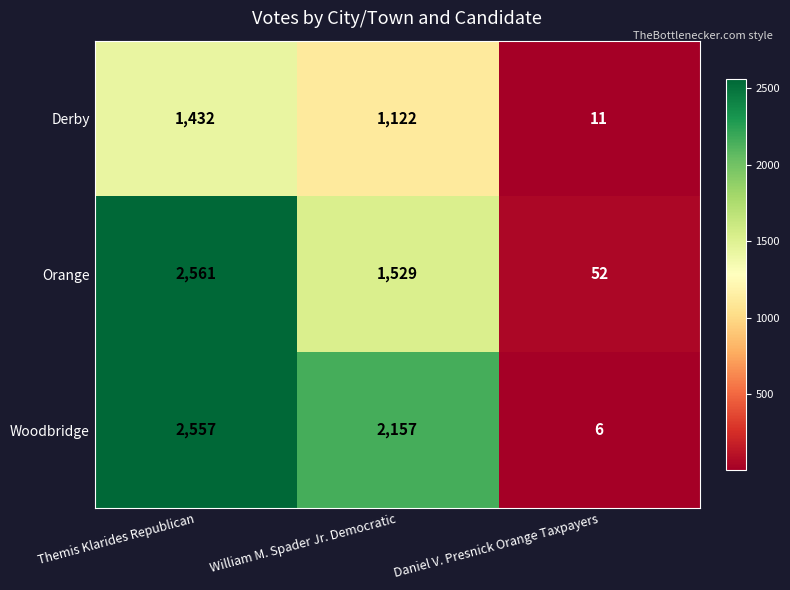

Reading left to right, extract all data points from this chart.

Derby: Themis Klarides Republican=1432	William M. Spader Jr. Democratic=1122	Daniel V. Presnick Orange Taxpayers=11
Orange: Themis Klarides Republican=2561	William M. Spader Jr. Democratic=1529	Daniel V. Presnick Orange Taxpayers=52
Woodbridge: Themis Klarides Republican=2557	William M. Spader Jr. Democratic=2157	Daniel V. Presnick Orange Taxpayers=6